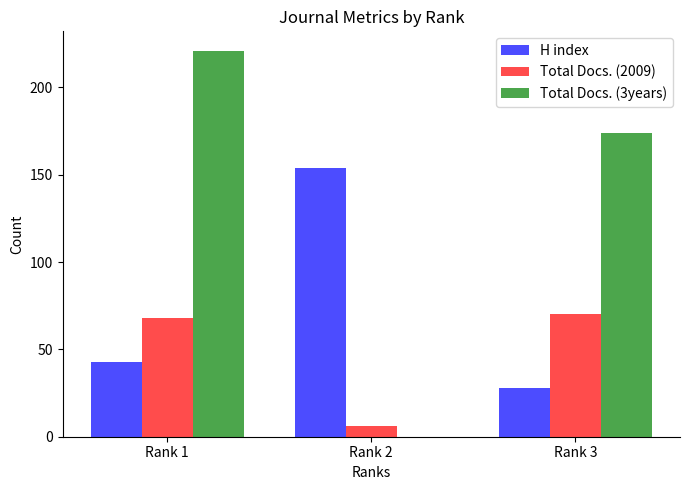

What is the approximate value of Total Docs. (2009) at Rank 3, to the nearest 5?

70